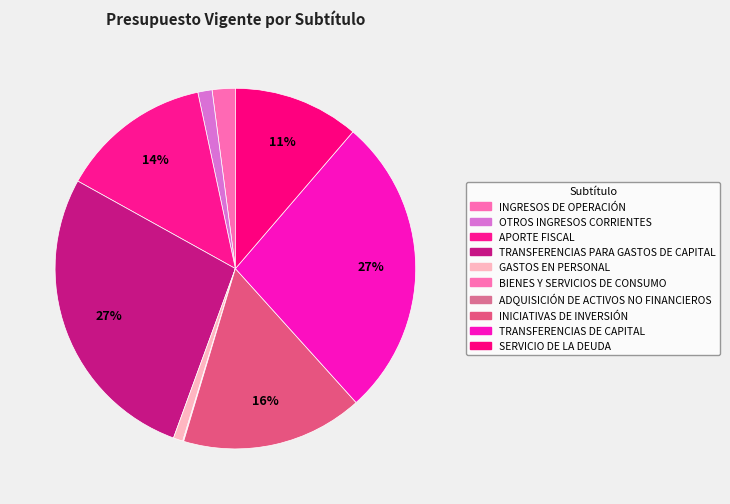

Which category has the smallest portion of the pie?

ADQUISICIÓN DE ACTIVOS NO FINANCIEROS